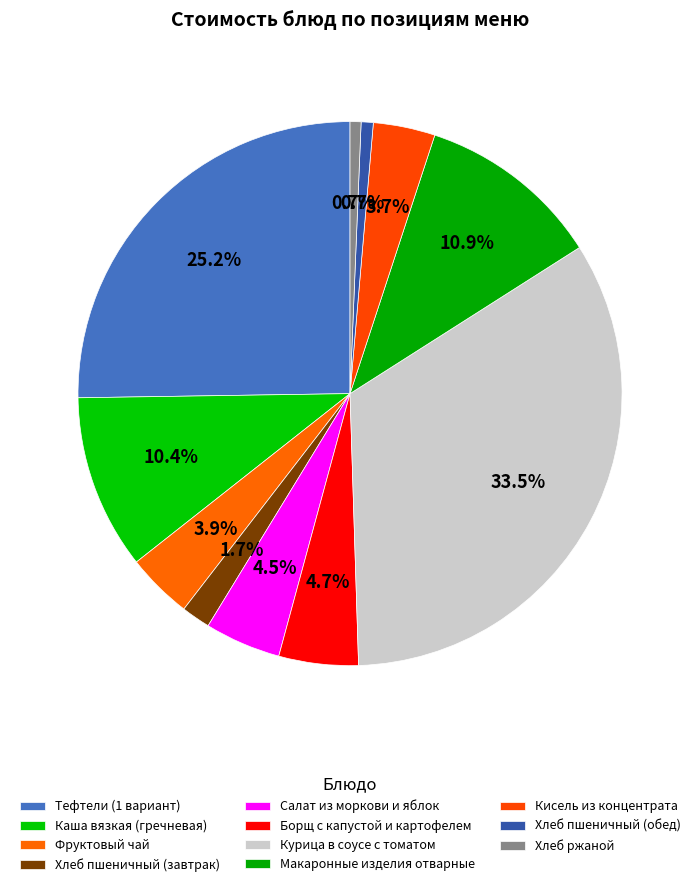

How many slices are in this pie chart?

11